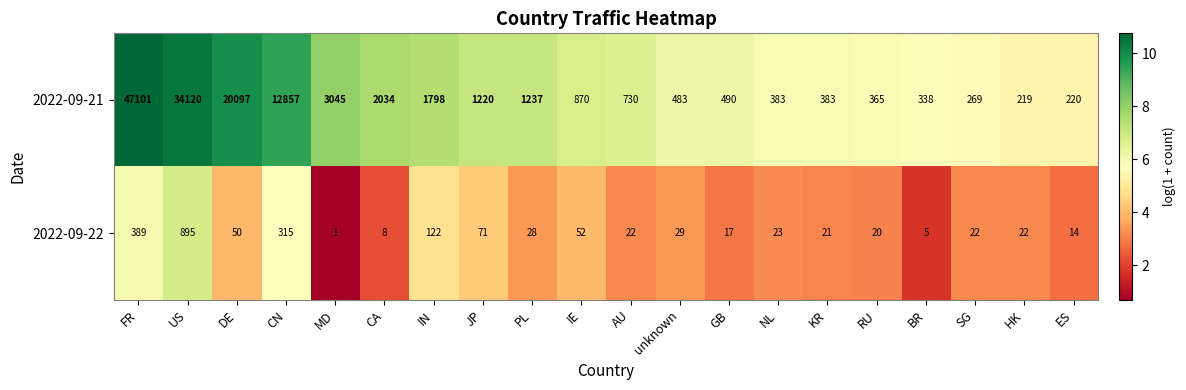

How many data points does each series have?

20